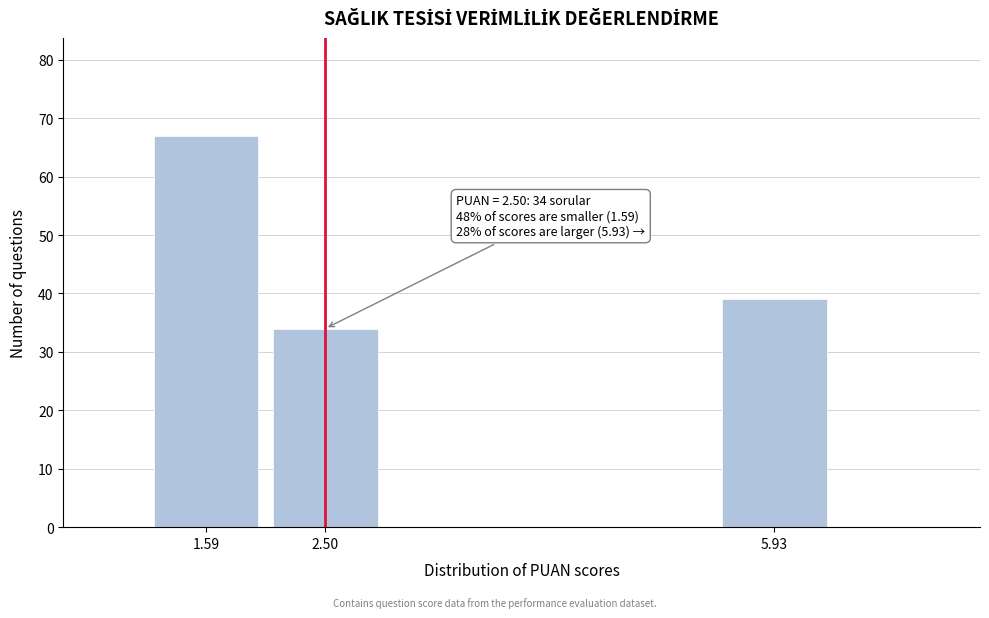

Reading left to right, extract all data points from this chart.

67	34	39